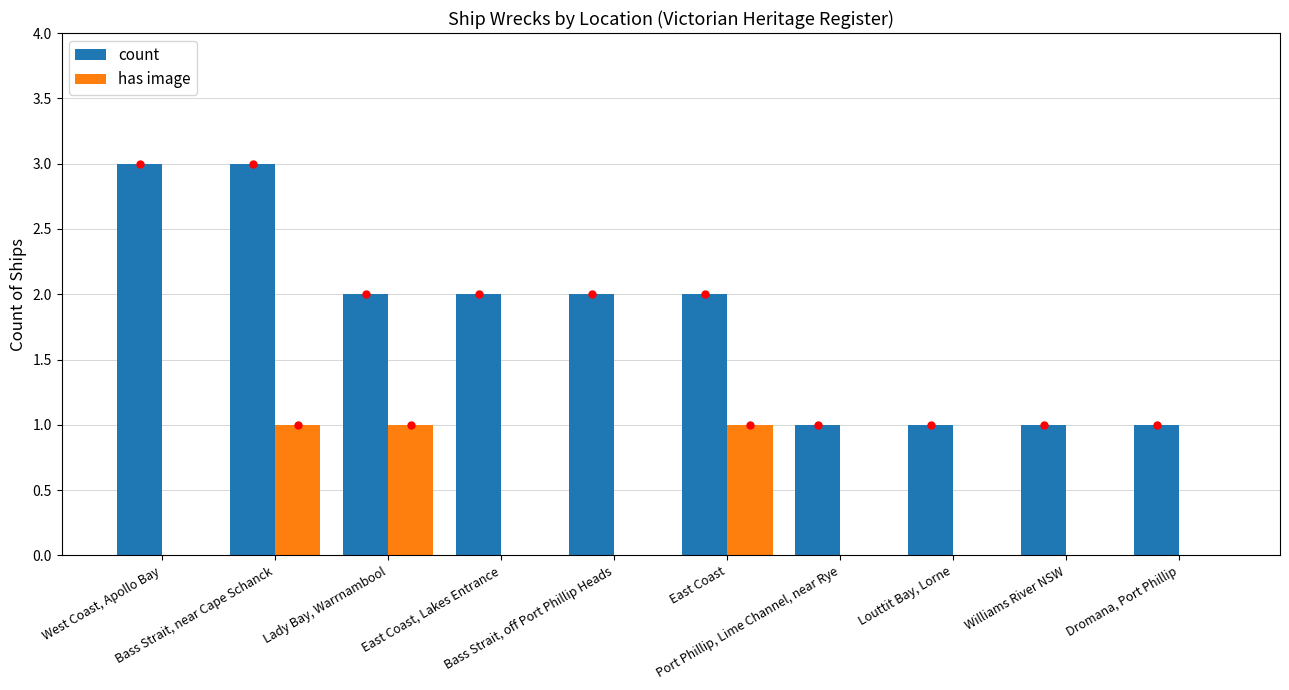

What is the greatest value displayed?

3